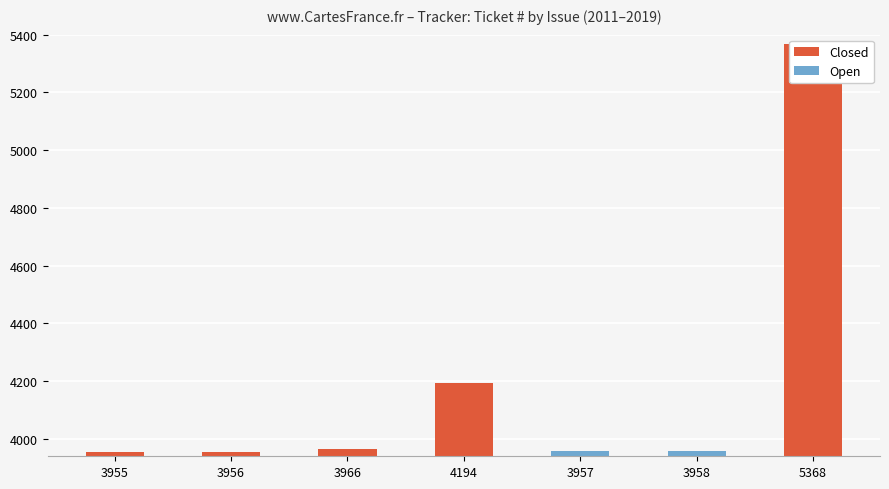

The value at Support #3956 is 3956. True or false?

True